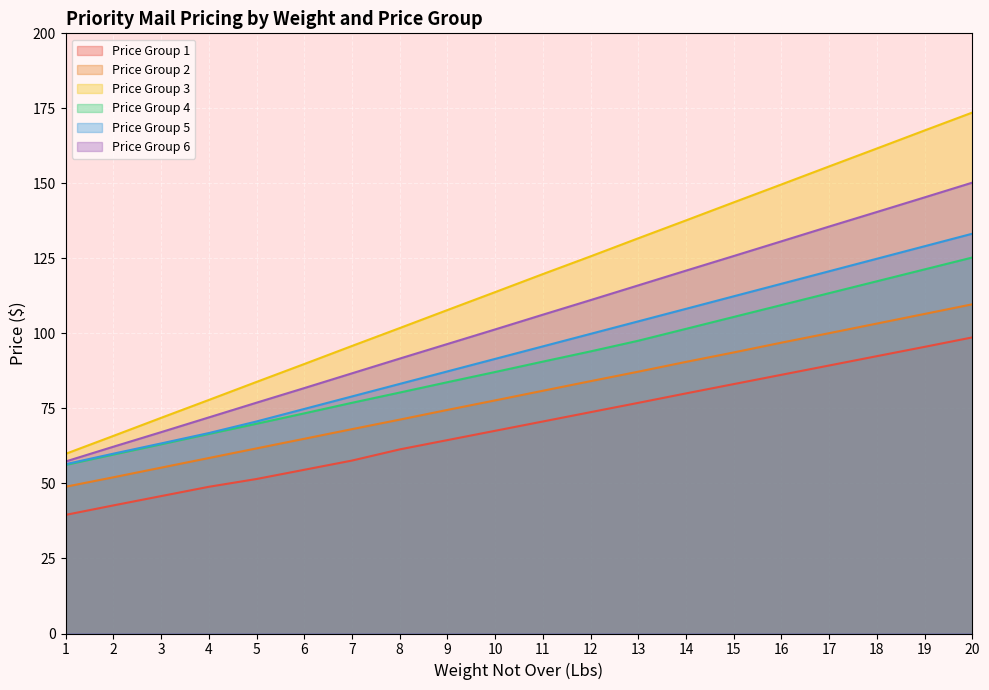

At which label does Price Group 5 first exceed 95?

11